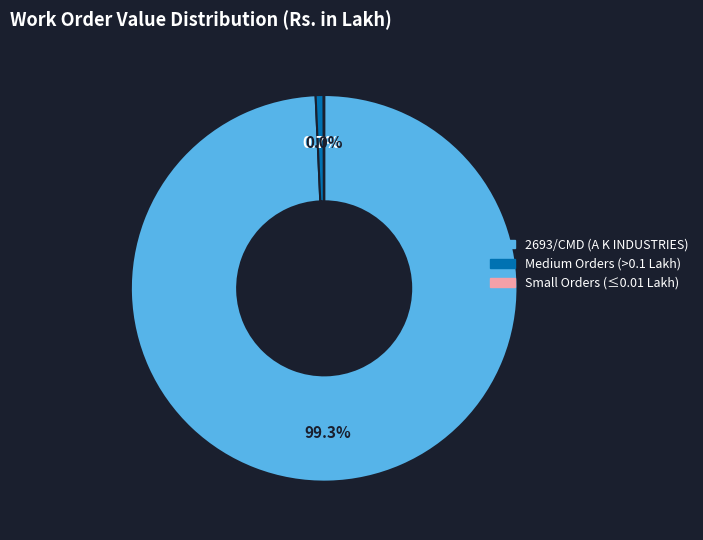

Which category has the biggest portion of the pie?

2693/CMD